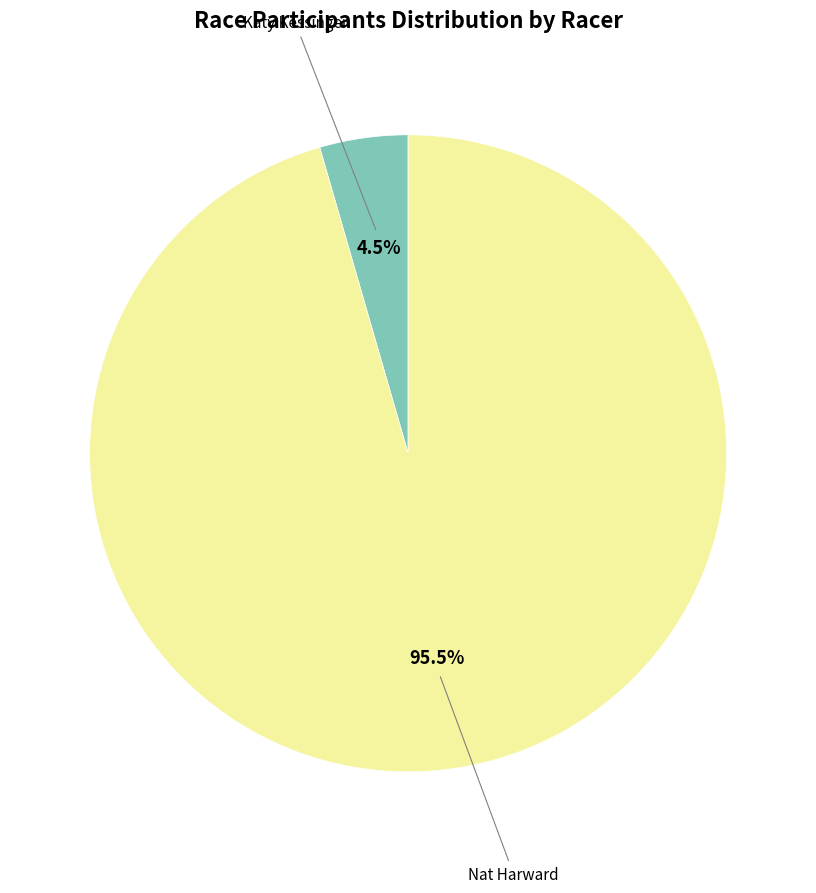

What is the smallest slice in the pie chart?

Katy Kessinger